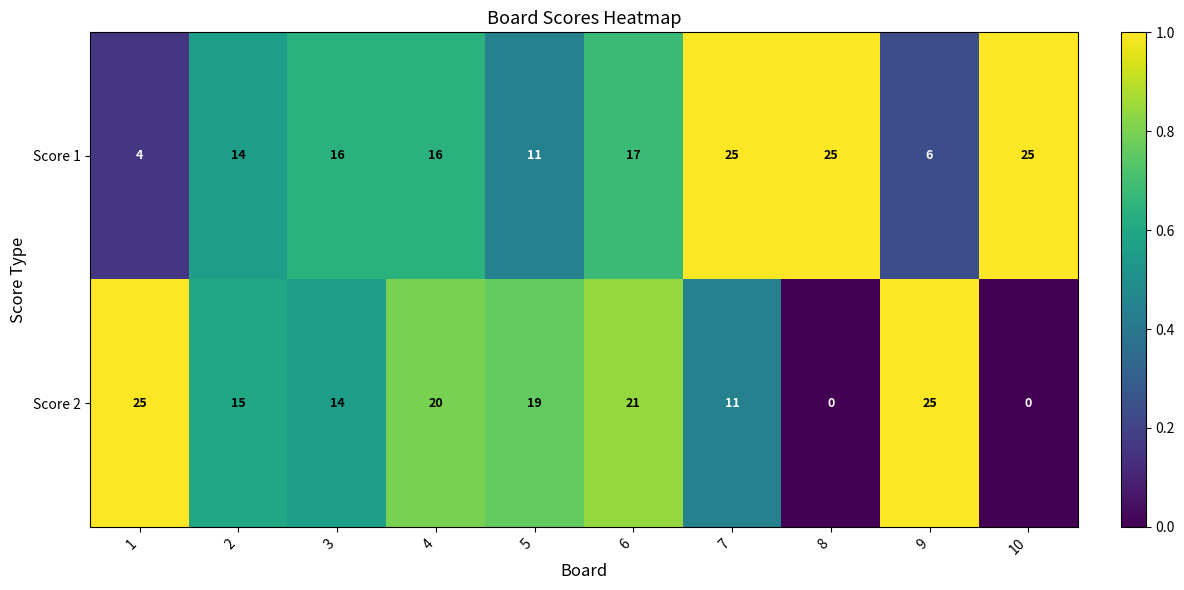

Which series changed the most between 4 and 9?

Score 1